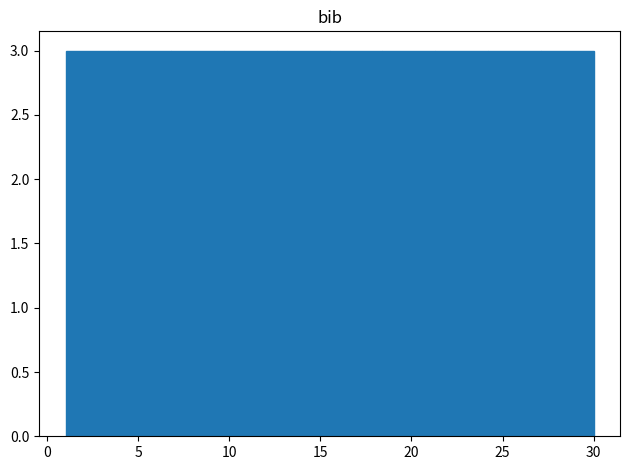

Reading left to right, transcribe this chart: for each bar, give the range it covers on the x-axis and its height. Neither the bar edges nor the heights are printed on the chart, so give them approximately, as read against the axes.

1.0 to 3.9: 3
3.9 to 6.8: 3
6.8 to 9.7: 3
9.7 to 12.6: 3
12.6 to 15.5: 3
15.5 to 18.4: 3
18.4 to 21.3: 3
21.3 to 24.2: 3
24.2 to 27.1: 3
27.1 to 30.0: 3